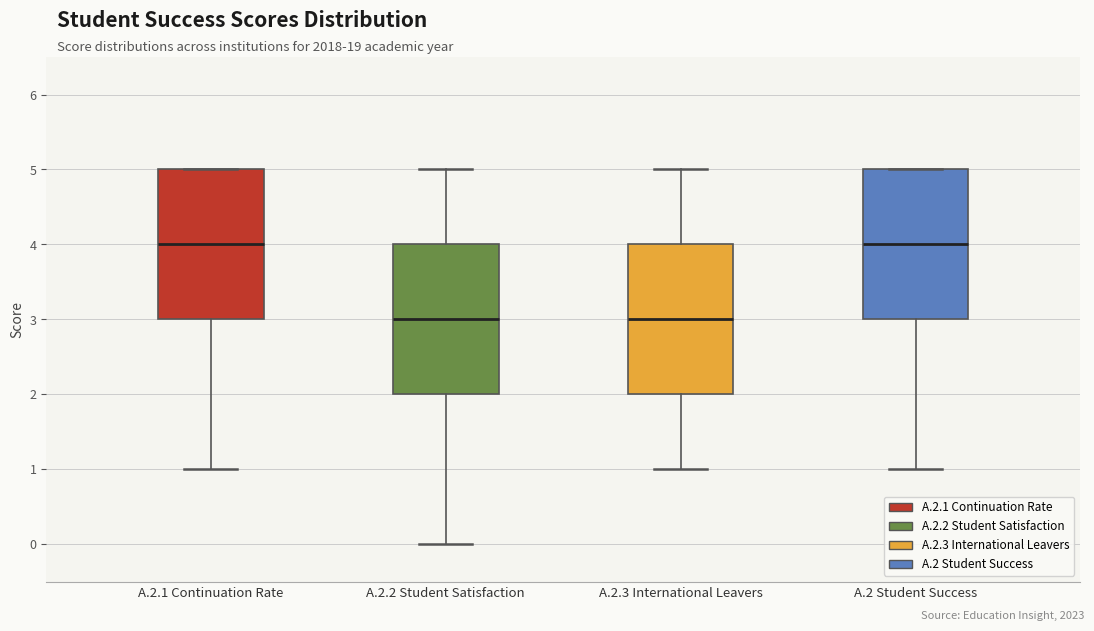

Reading left to right, transcribe this box plot: for each box, give where its median line is, the range the box spans, and where its two whiskers end, as read against the y-axis. The values are not printed on the chart, so give them approximately, as read against the axis.

A.2.1 Continuation Rate: median 4, box 3 to 5, whiskers 1 to 5
A.2.2 Student Satisfaction: median 3, box 2 to 4, whiskers 0 to 5
A.2.3 International Leavers: median 3, box 2 to 4, whiskers 1 to 5
A.2 Student Success: median 4, box 3 to 5, whiskers 1 to 5